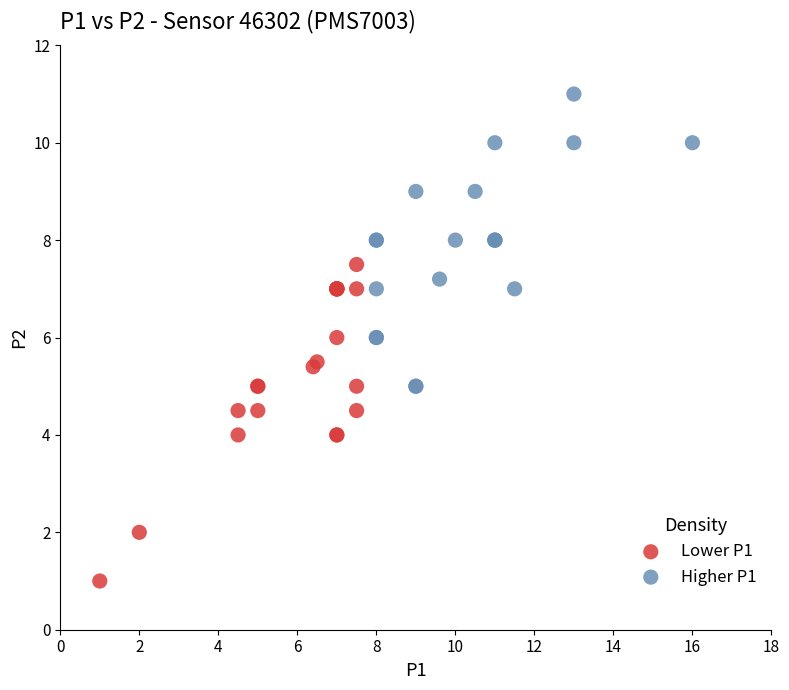

What are all the series names shown in the legend?

Lower P1, Higher P1